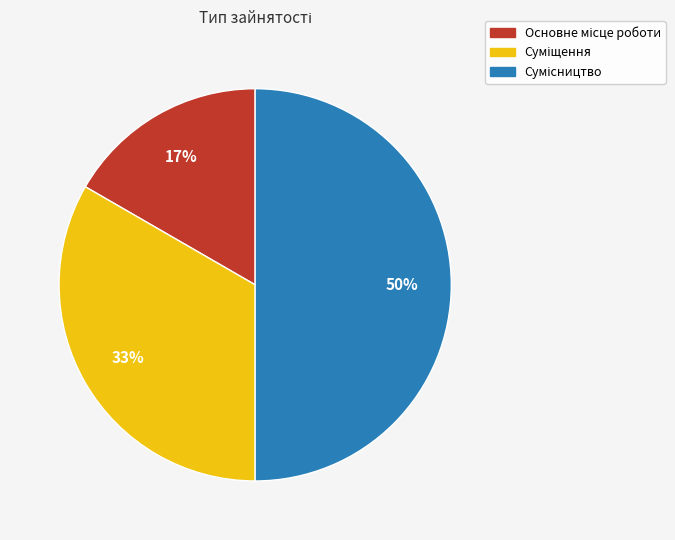

To the nearest percent, what is the difference between the largest and smallest slice percentages?

33%